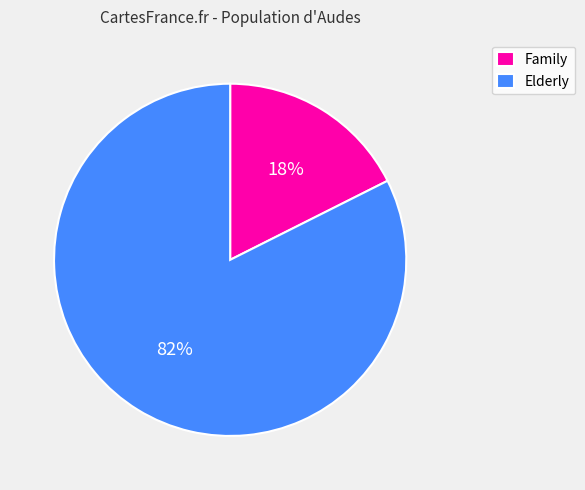

Count the number of slices in the pie.

2